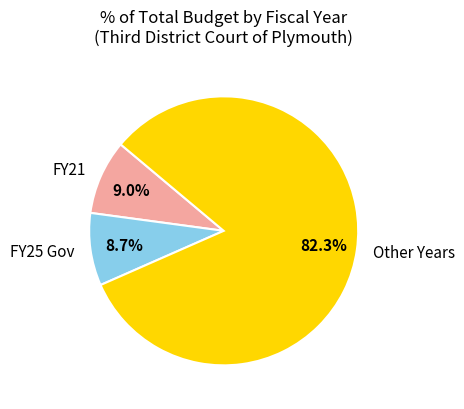

Is there any slice that represents more than half of the pie?

Yes